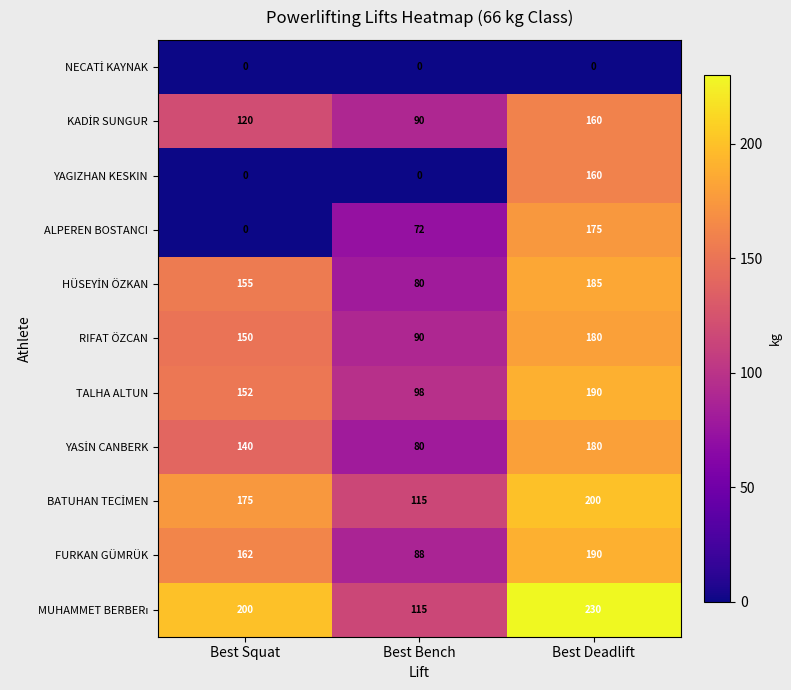

How many data points does each series have?

3